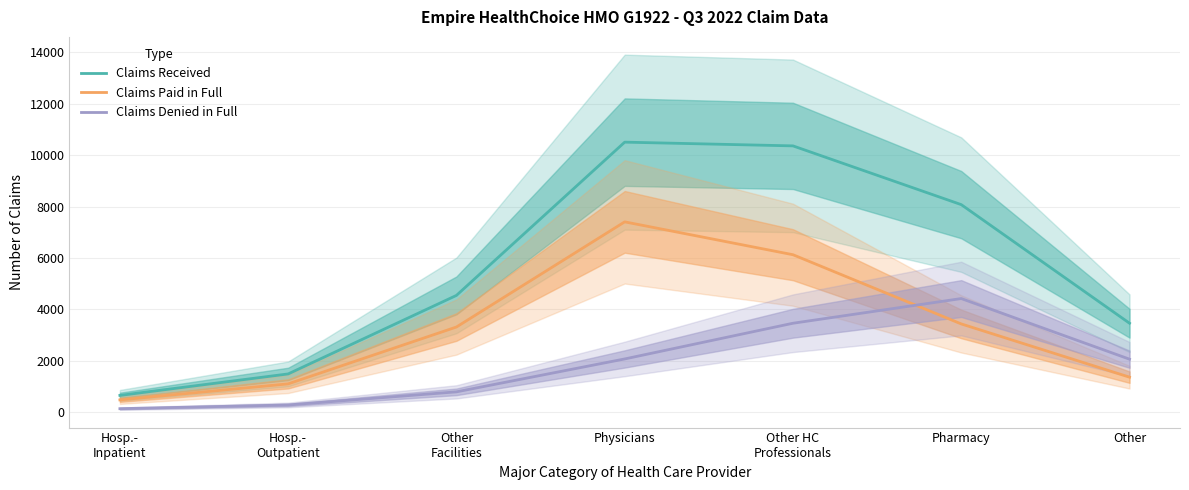

What is the value of the Claims Paid in Full point at the 3rd from the left?

3314.3